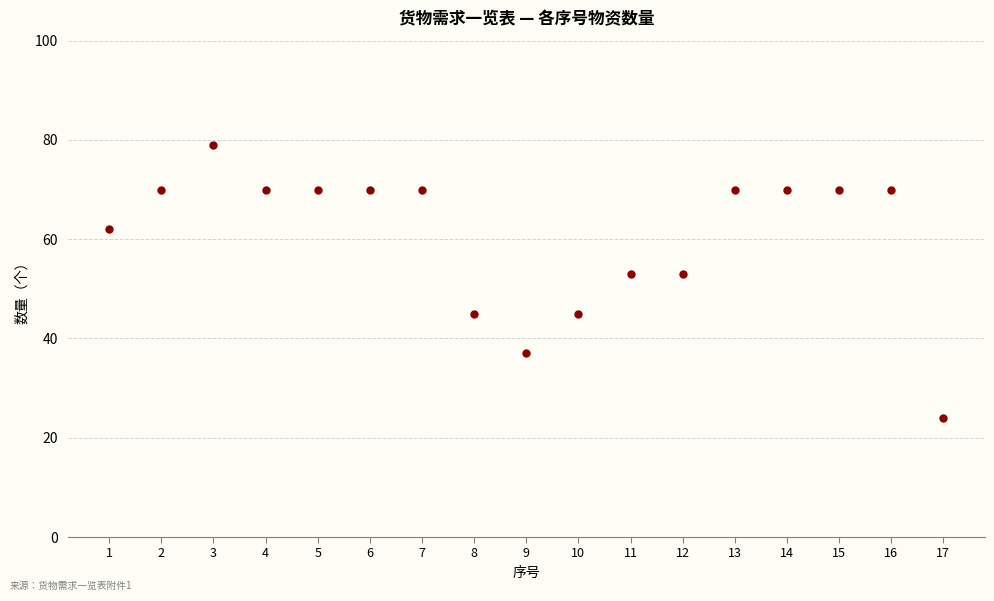

At which category does the chart reach its peak across all series?

3